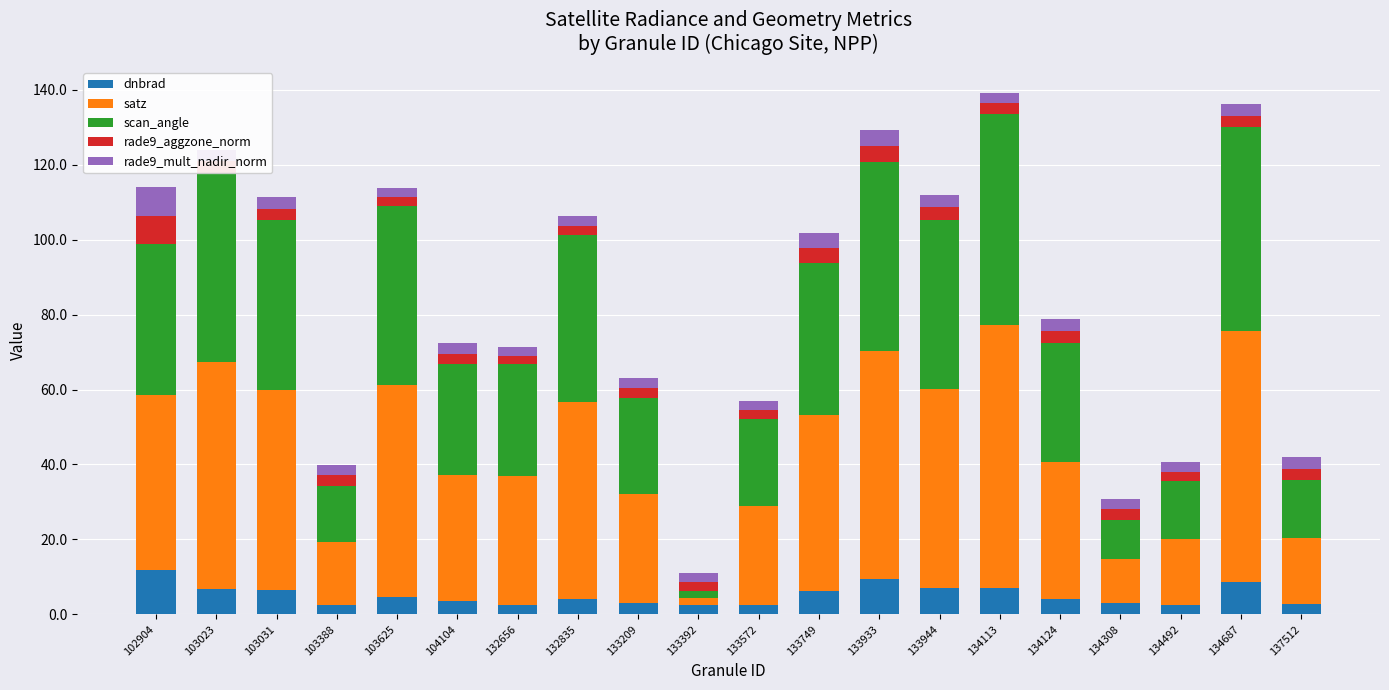

What value does the dnbrad series have at 133933?

9.4